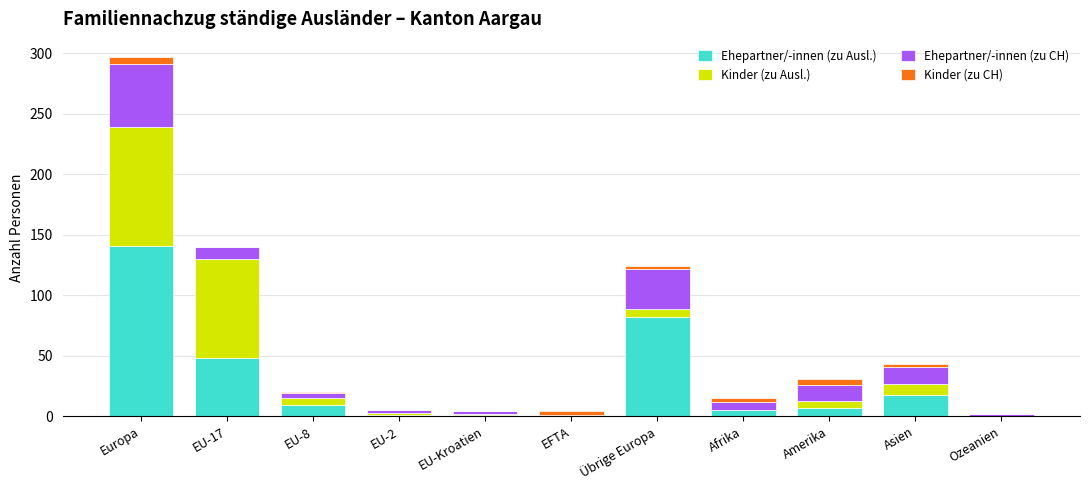

Where is Ehepartner/-innen (zu Ausl.) nearest to the value 70?

Übrige Europa